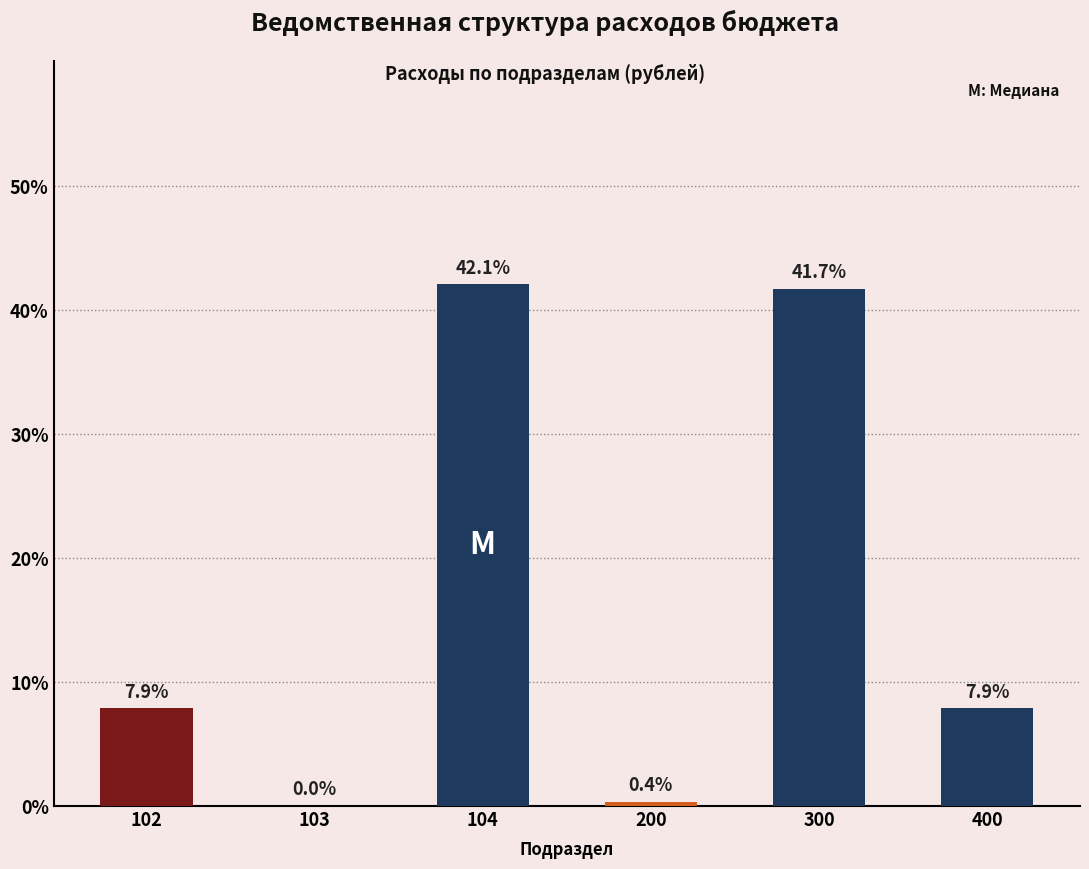

Where does the data first go above 7?

102